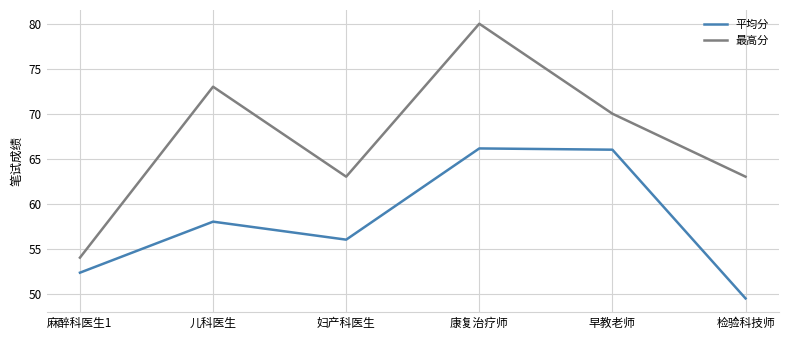

How many interior local valleys does the 最高分 series have?

1